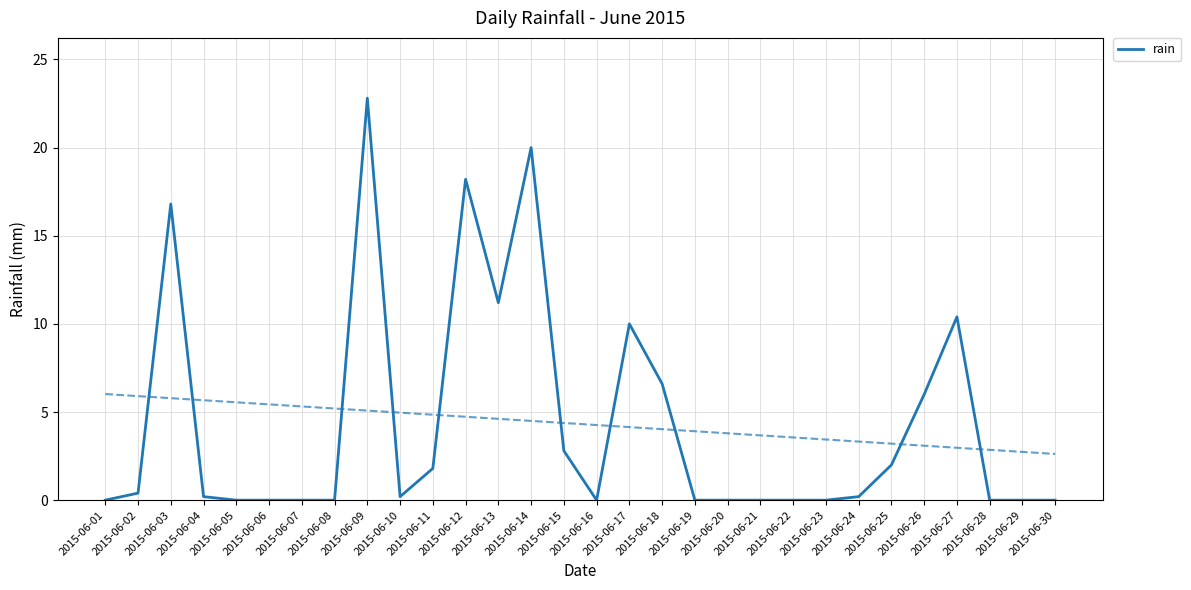

What is the value of the 3rd point from the left?

16.8